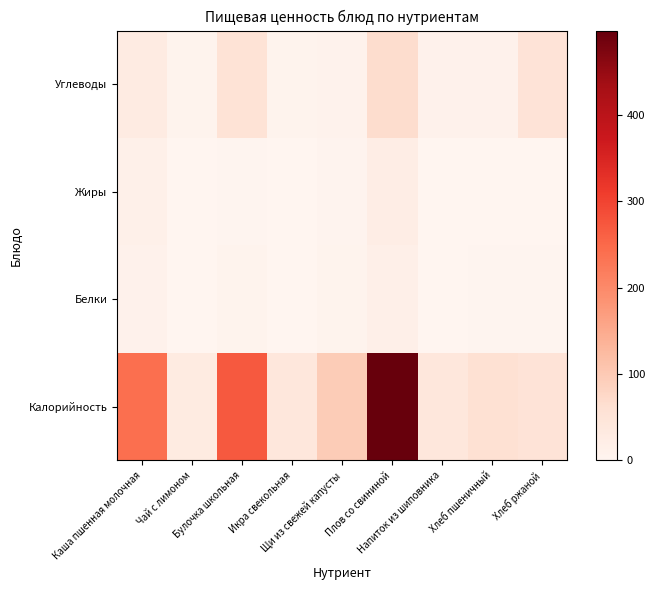

At which category is the sum across all series the highest?

Плов со свининой